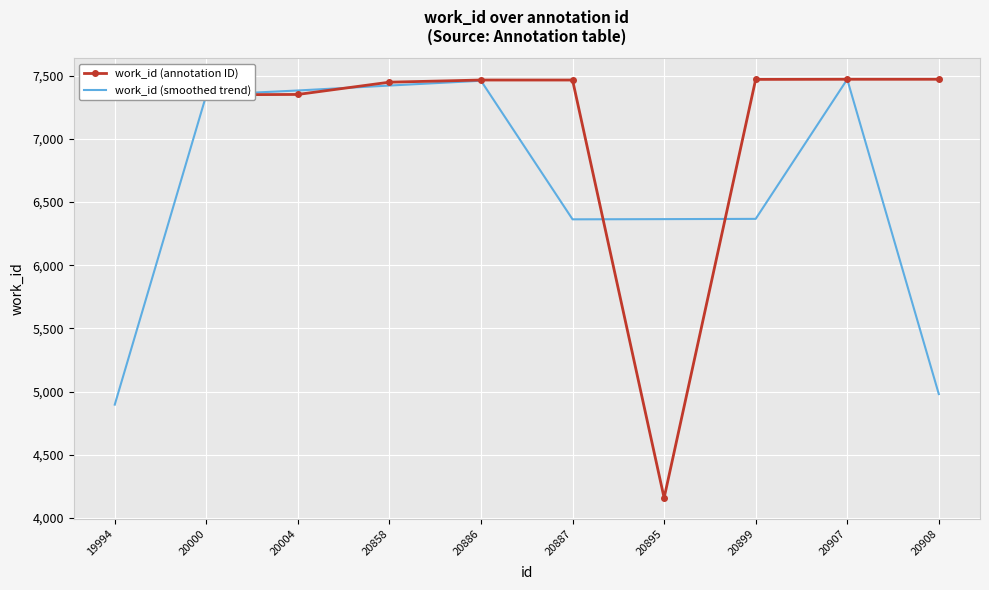

What is the difference between the work_id (smoothed trend) values at 19994 and 20887?

1466.0